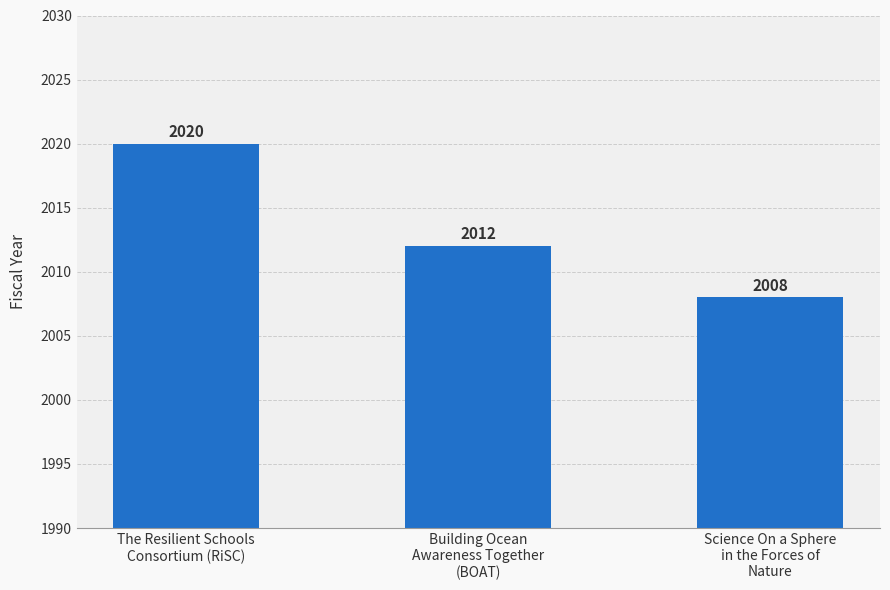

Is it true that the value at The Resilient Schools
Consortium (RiSC) is 2020?

True